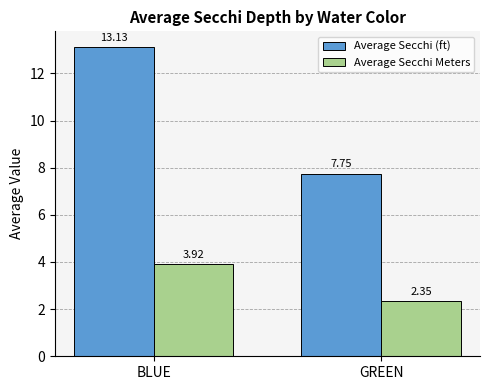

Which category has the lowest value across all series?

GREEN